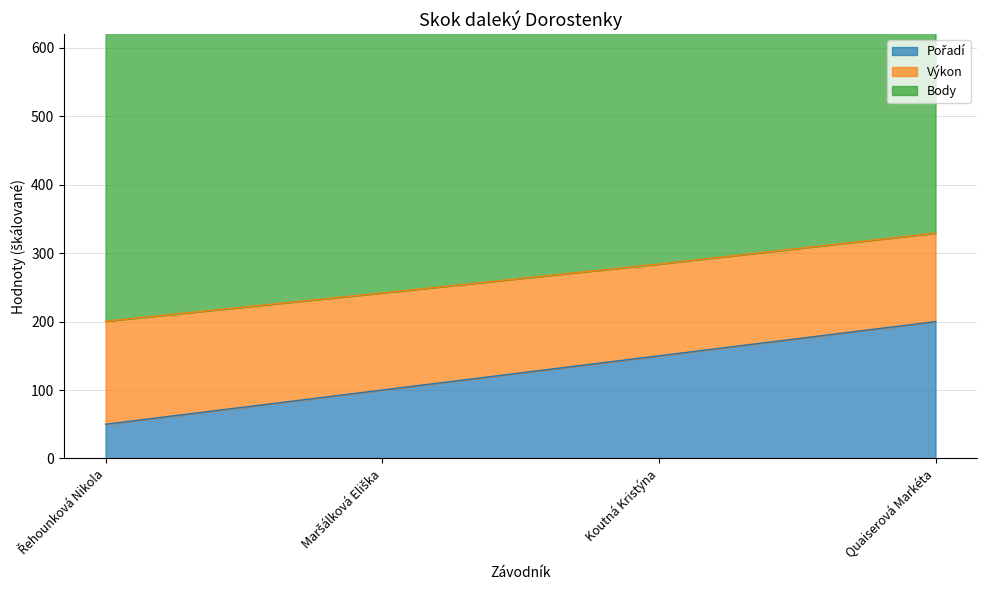

Count the number of categories in the chart.

4